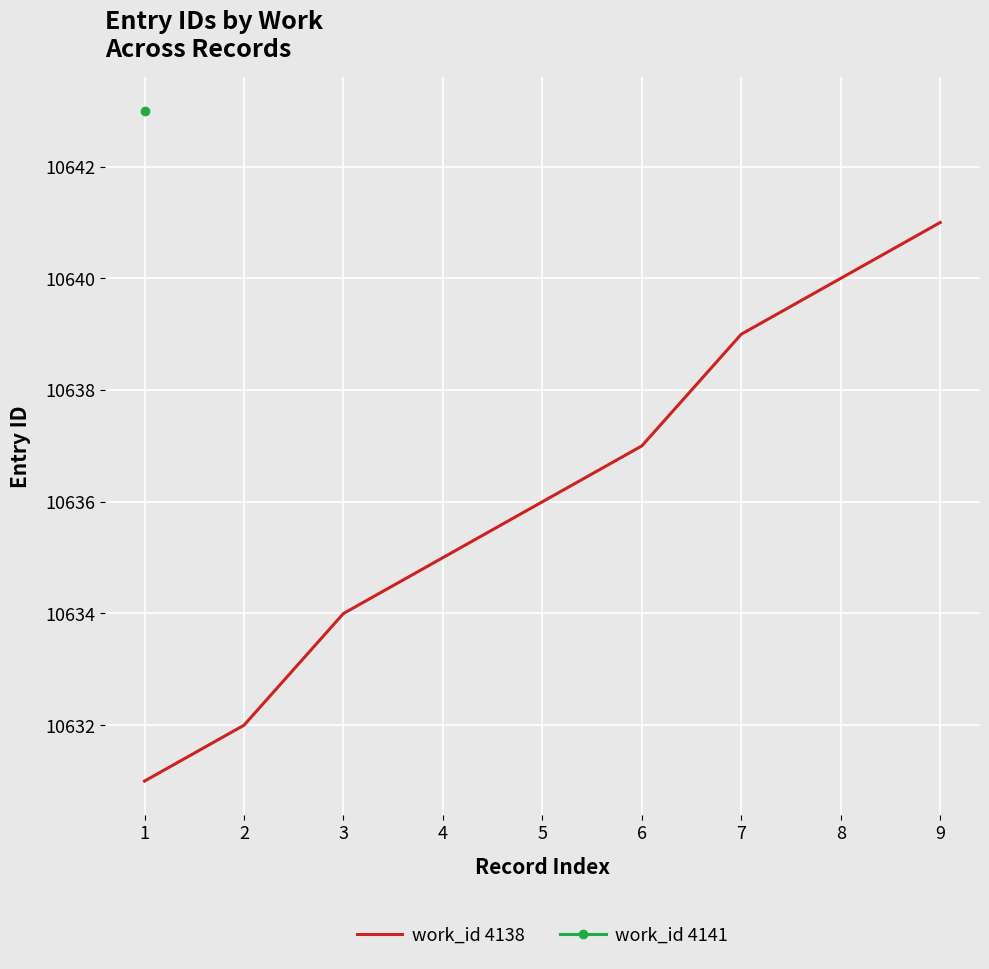

What is the average value?

10636